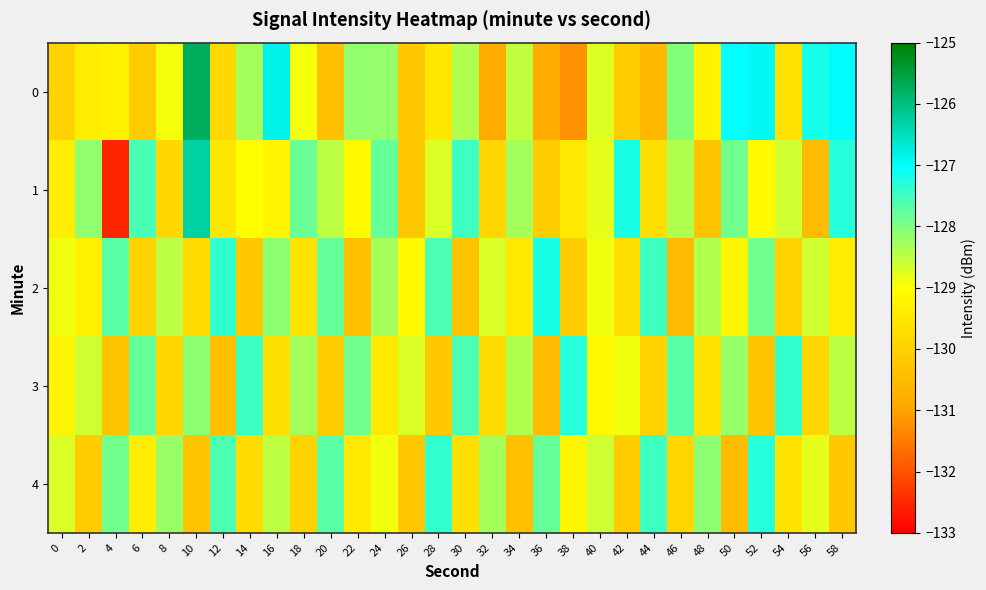

Count the number of data series in this chart.

5